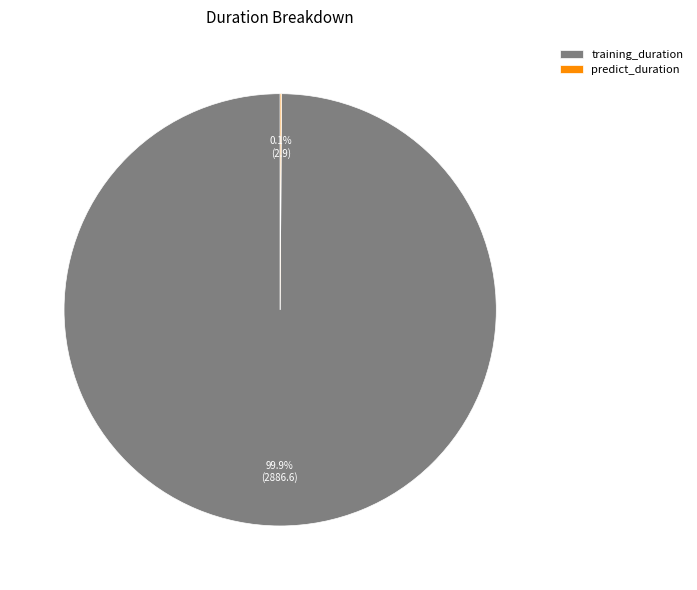

To the nearest percent, what is the average slice percentage?

50%